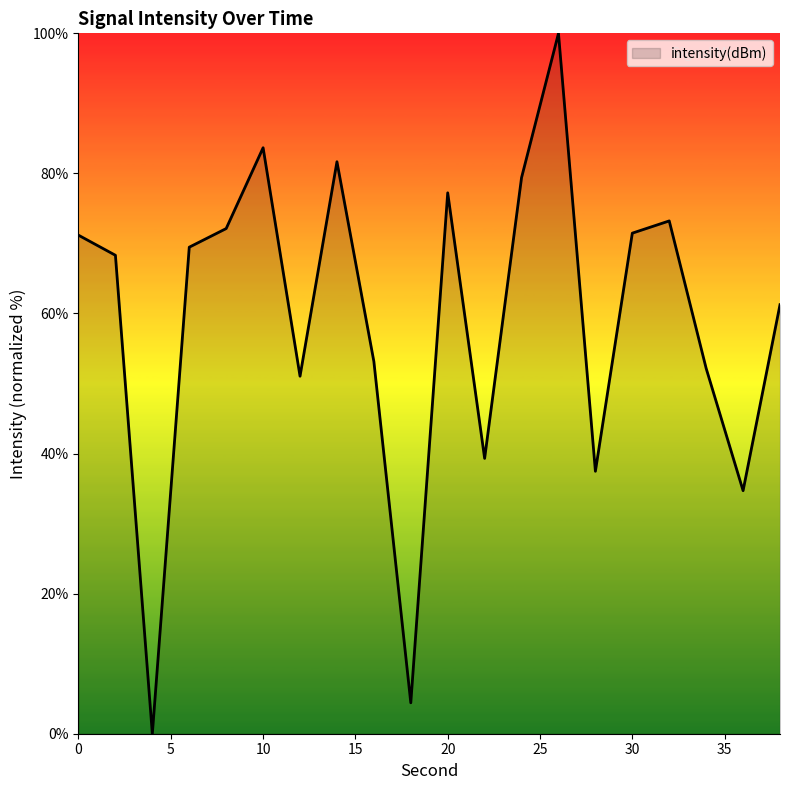

True or false: the data has more than 0 interior local peaks.

True